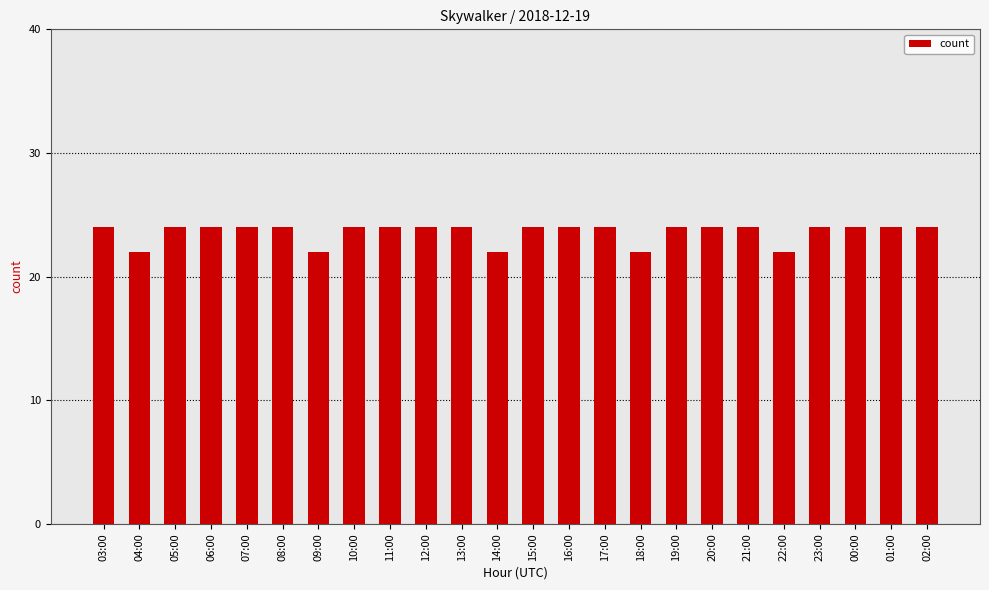

How many bars are there in total?

24